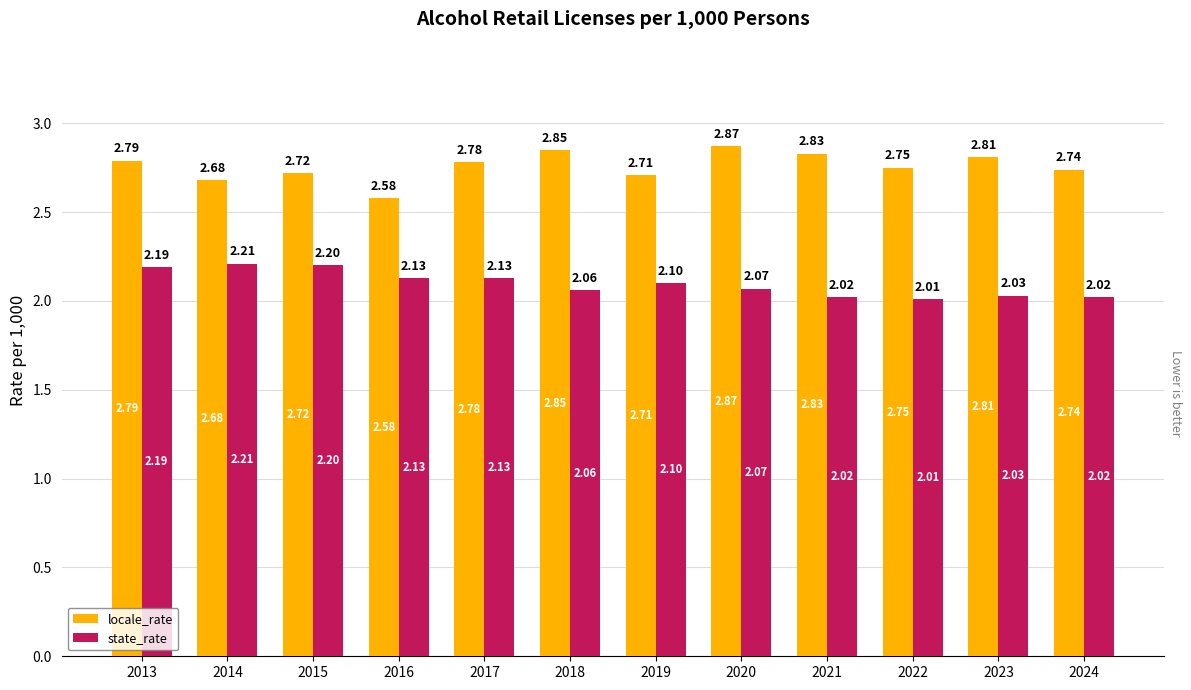

What is the spread (max minus min) of values at 2013?

0.6